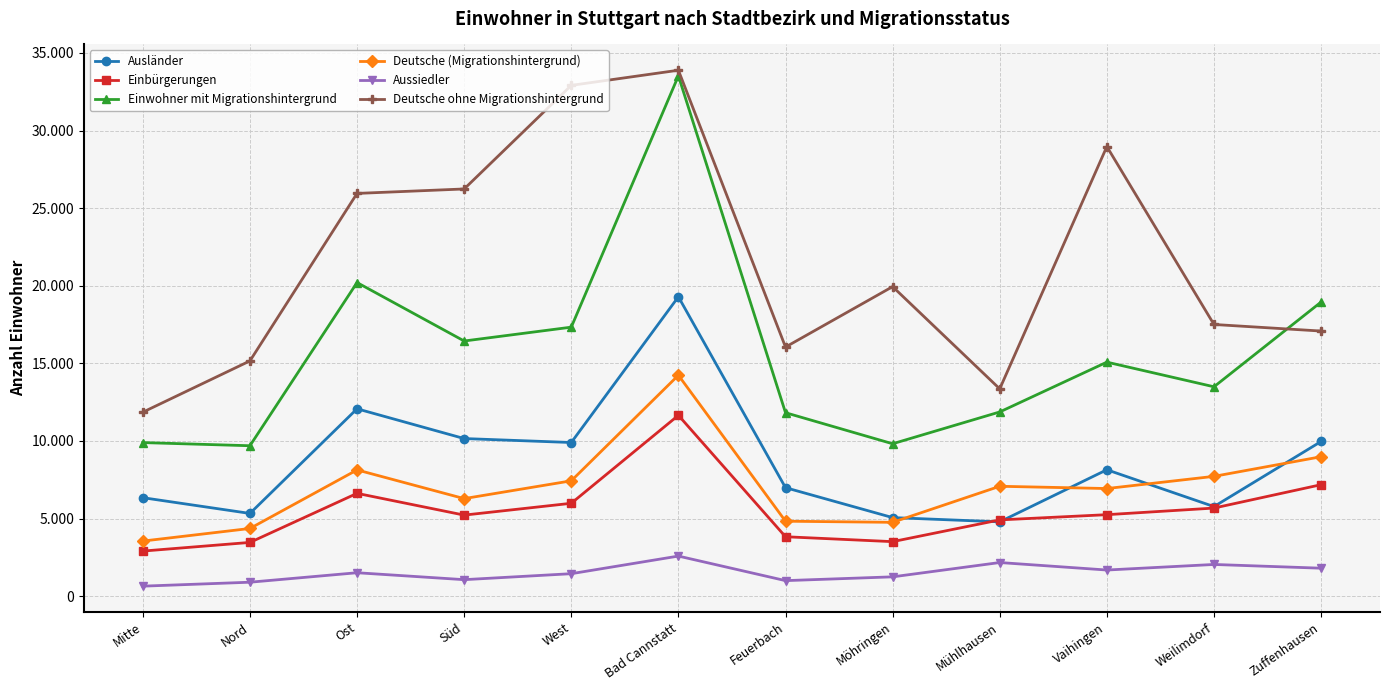

What are all the series names shown in the legend?

Ausländer, Einbürgerungen, Einwohner mit Migrationshintergrund, Deutsche (Migrationshintergrund), Aussiedler, Deutsche ohne Migrationshintergrund